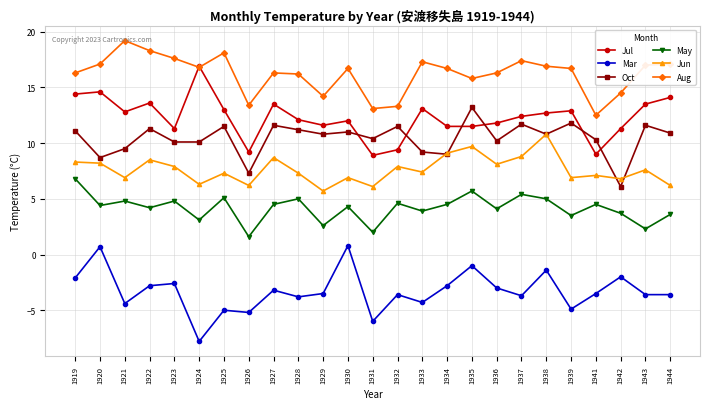

True or false: May and Aug intersect in this chart.

False